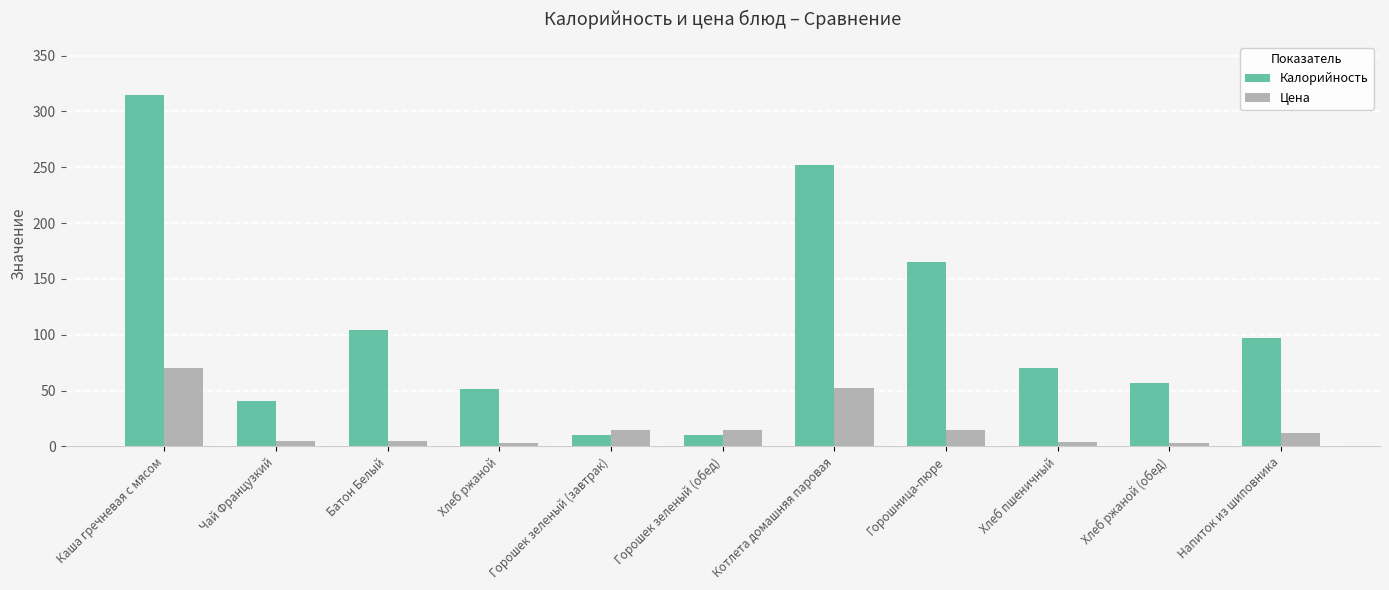

Rank the series by their maximum value, from highest to lowest.

Калорийность, Цена